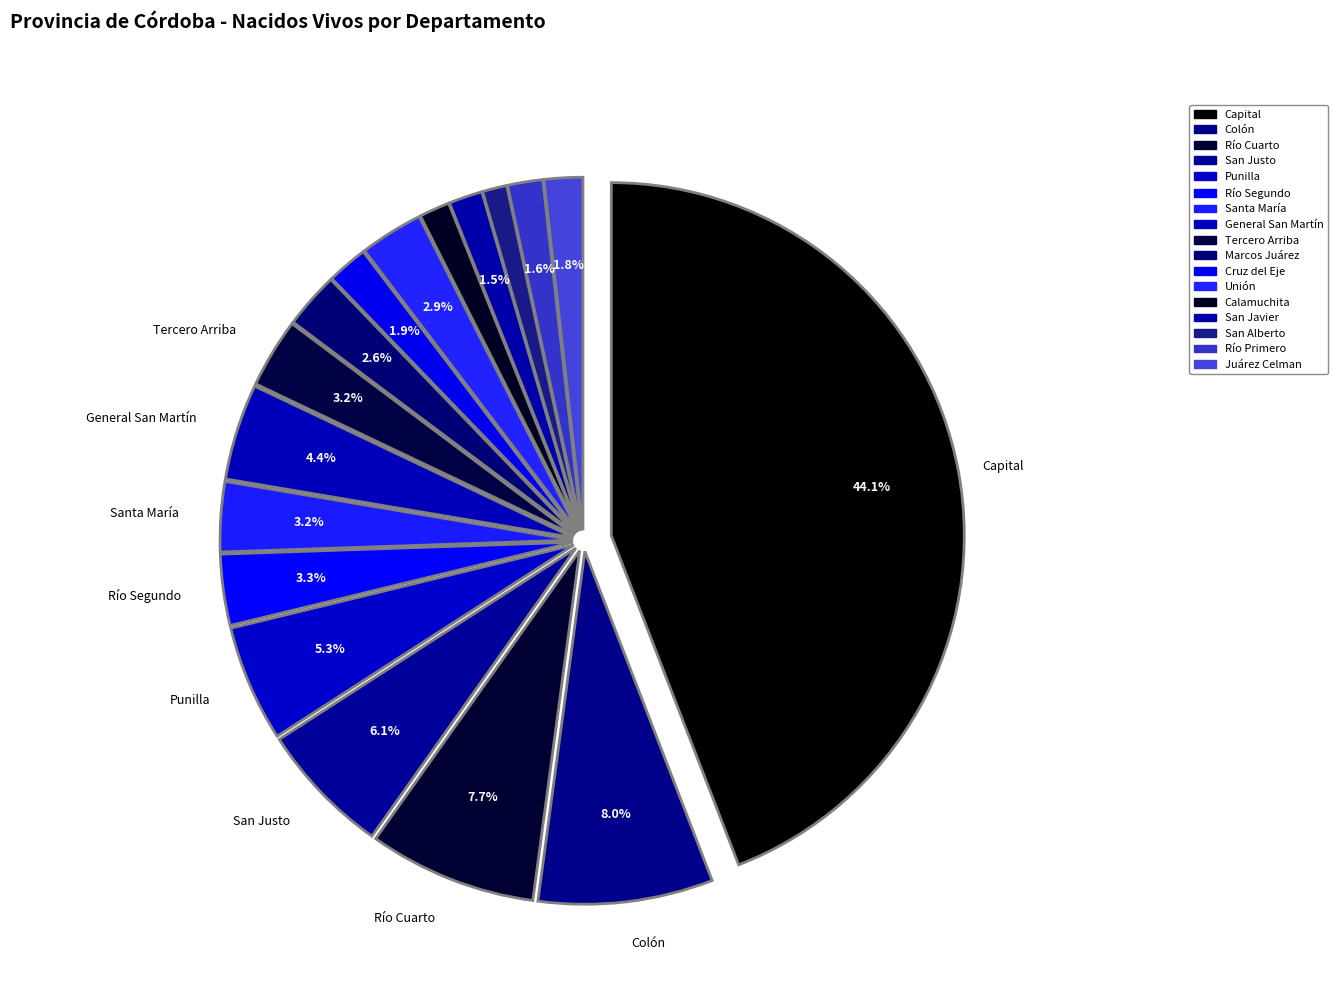

The Tercero Arriba slice represents 1% of the pie. True or false?

False